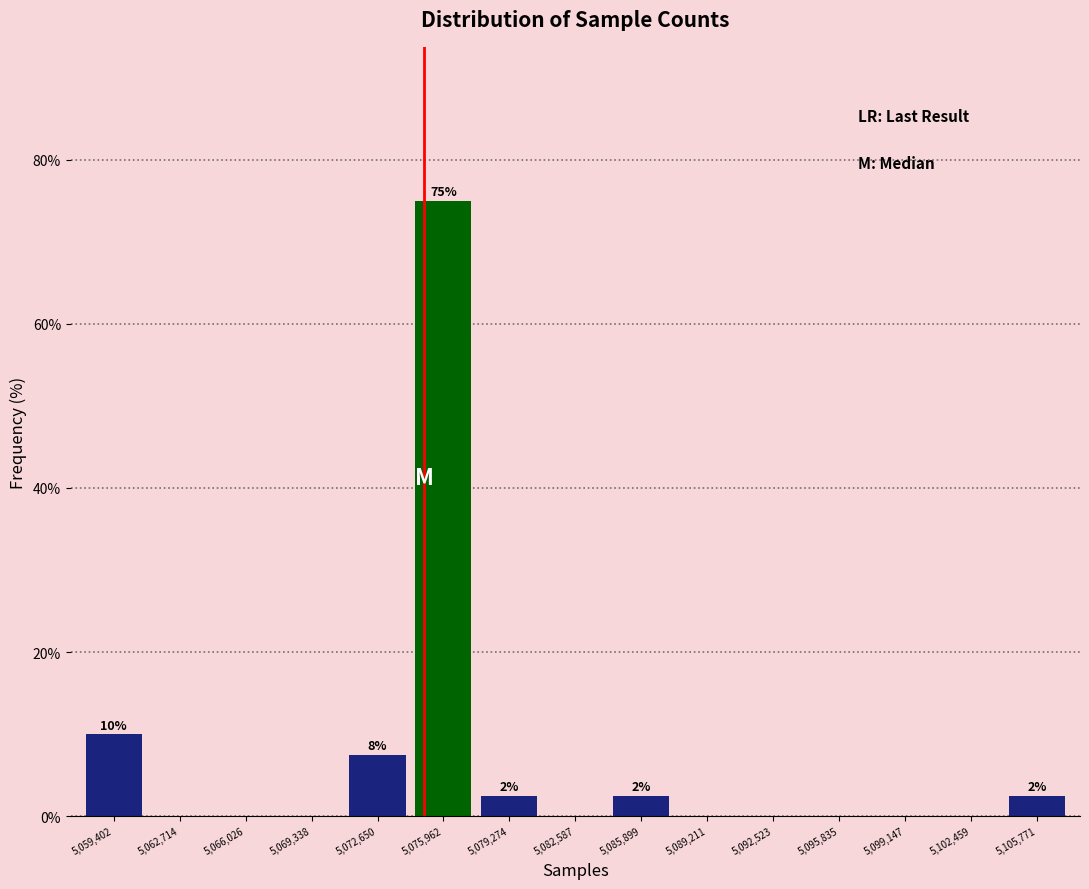

Which range on the x-axis has the tallest bar?

5074500 to 5077500